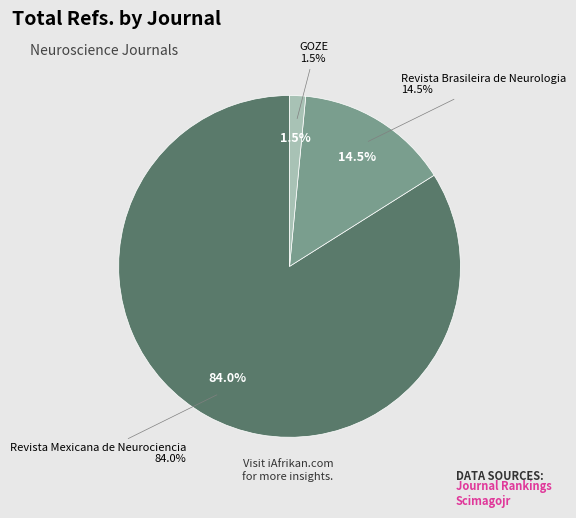

How many slices are in this pie chart?

3